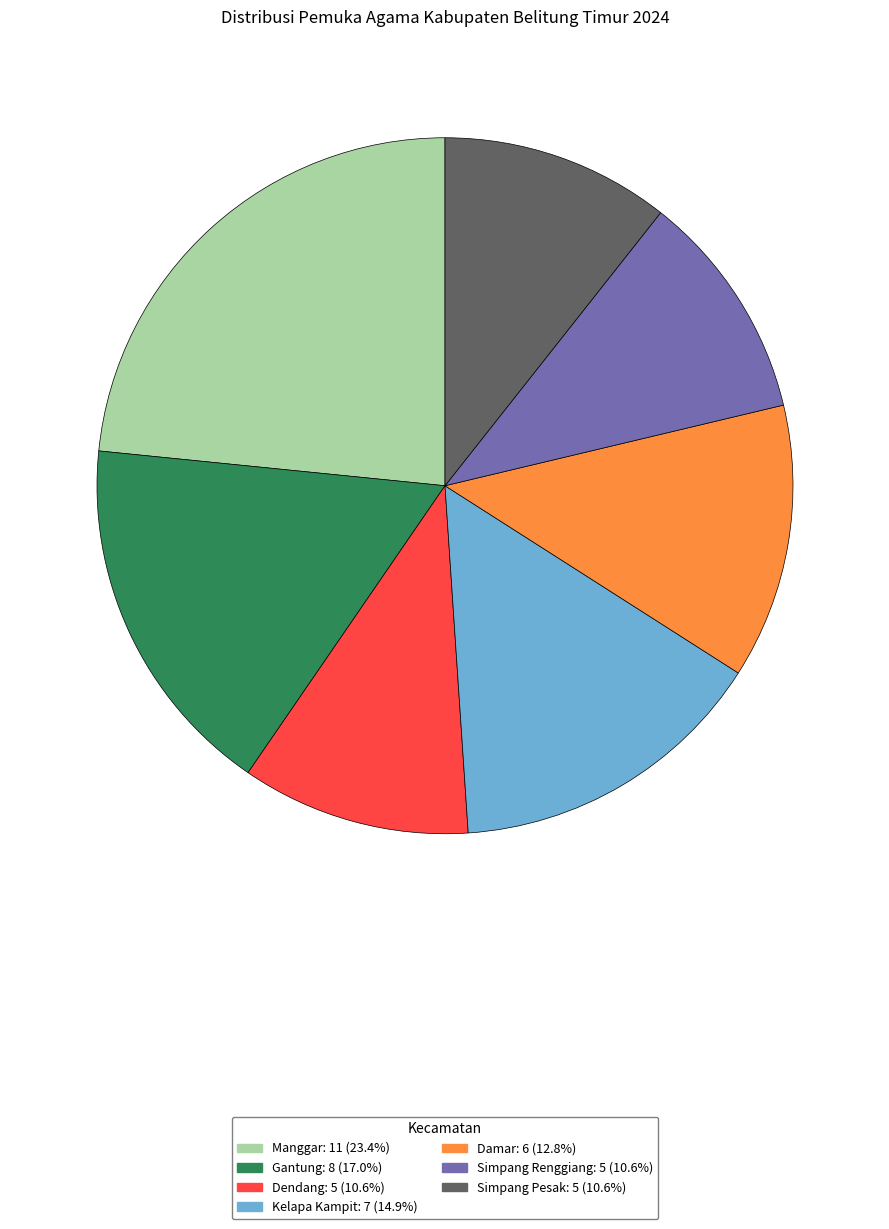

Does any single category account for the majority?

No